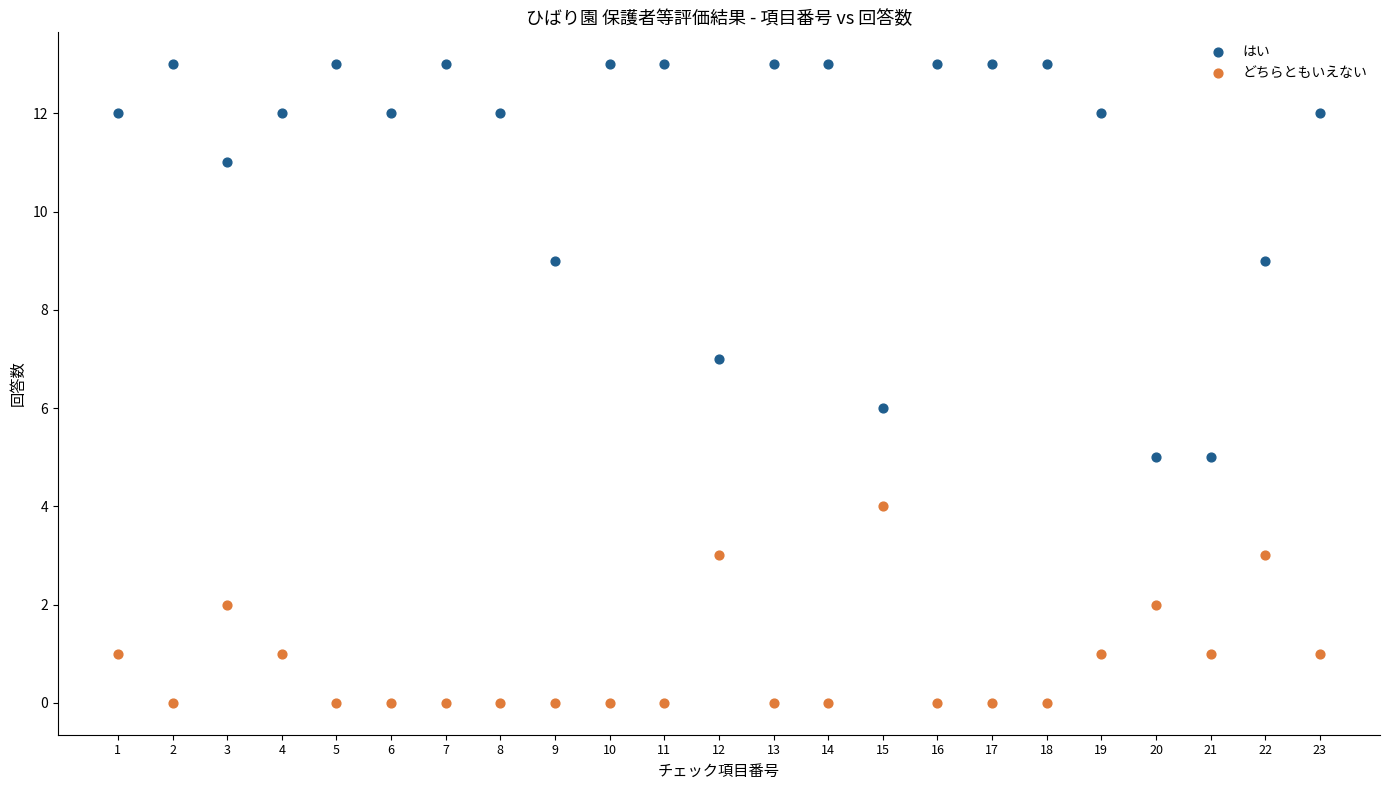

What are all the series names shown in the legend?

はい, どちらともいえない